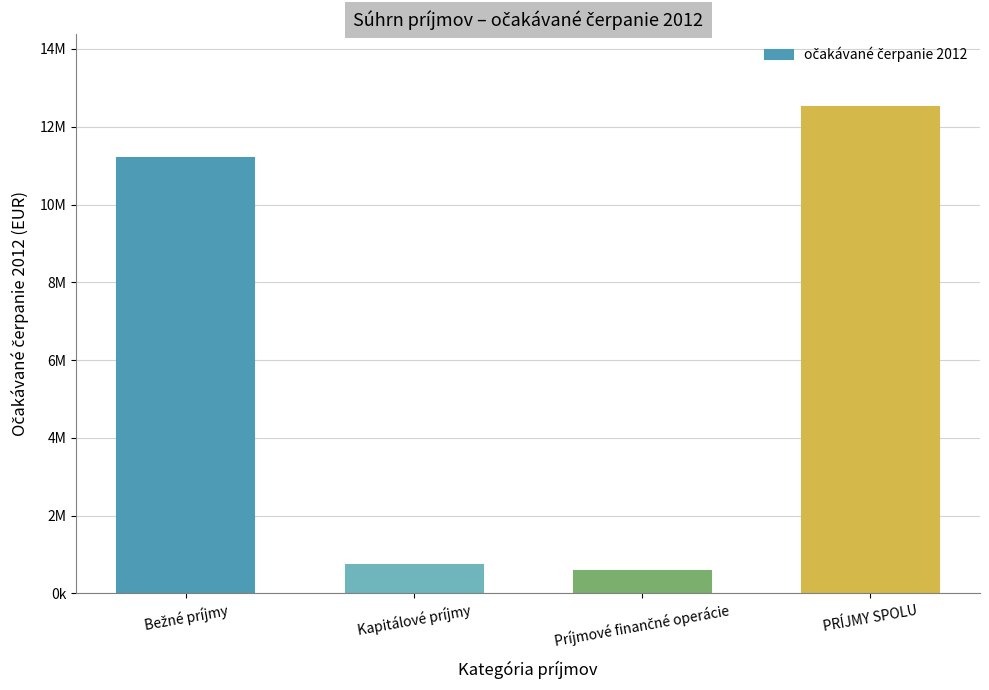

What is the change in value from Bežné príjmy to Kapitálové príjmy?

-10456614